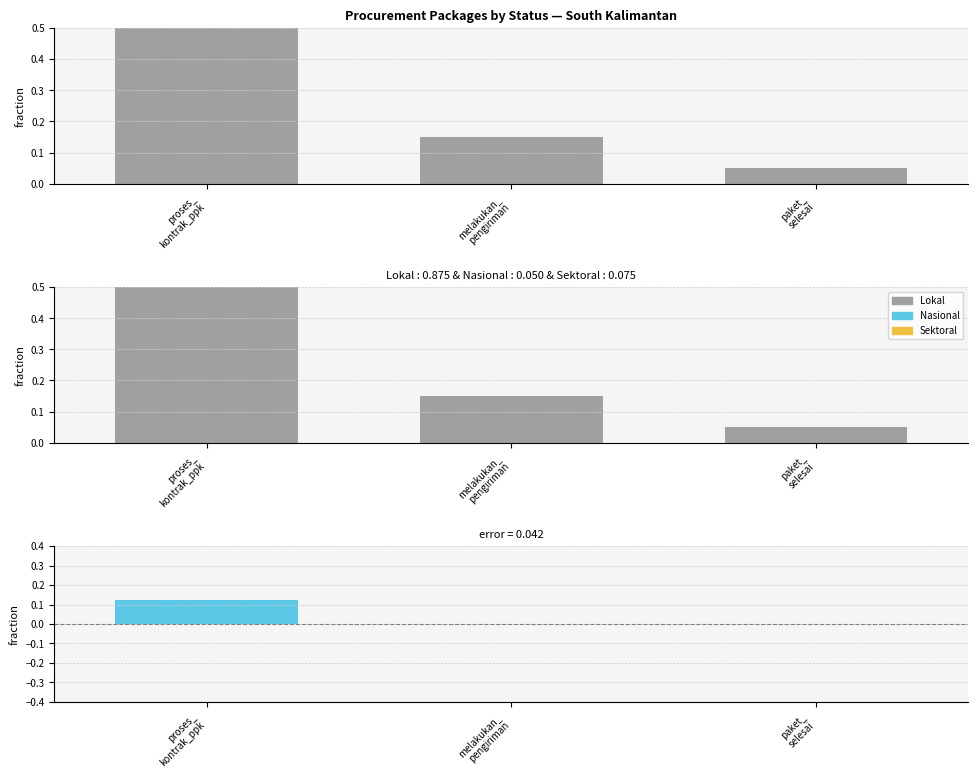

Rank the categories by error value from highest to lowest.

proses_
kontrak_ppk, melakukan_
pengiriman, paket_
selesai